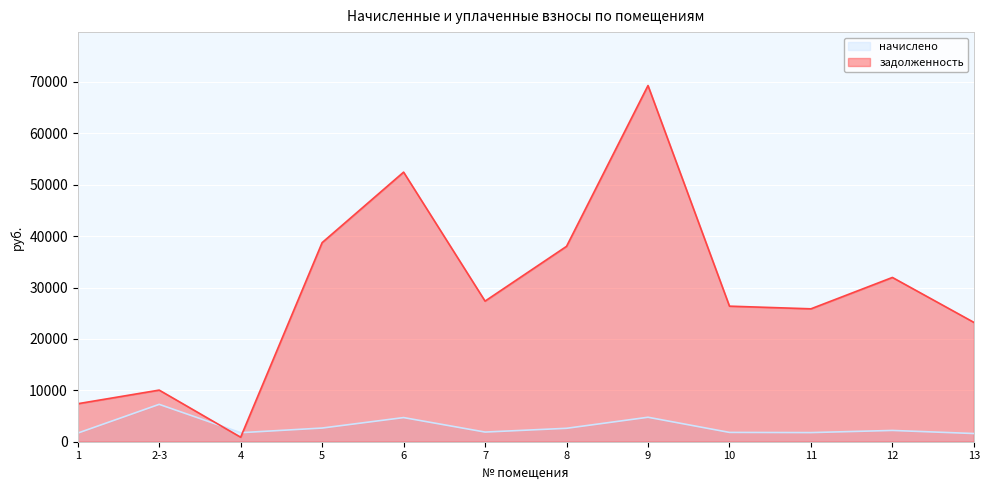

Where is задолженность nearest to the value 35083?

8